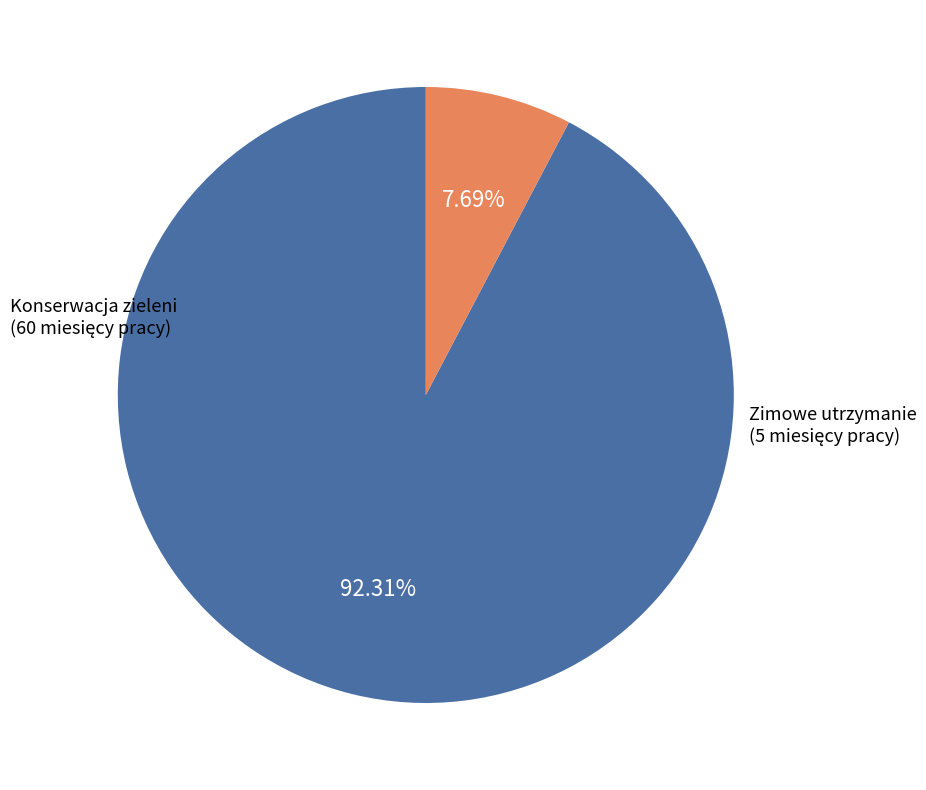

Does any single category account for the majority?

Yes